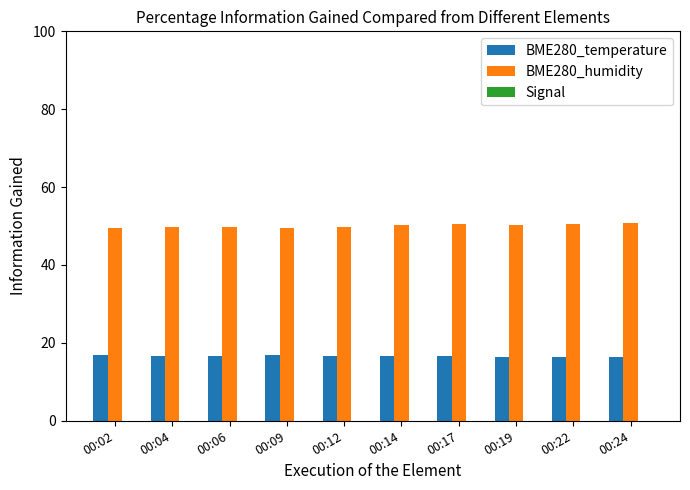

Rank the series by their maximum value, from highest to lowest.

BME280_humidity, BME280_temperature, Signal